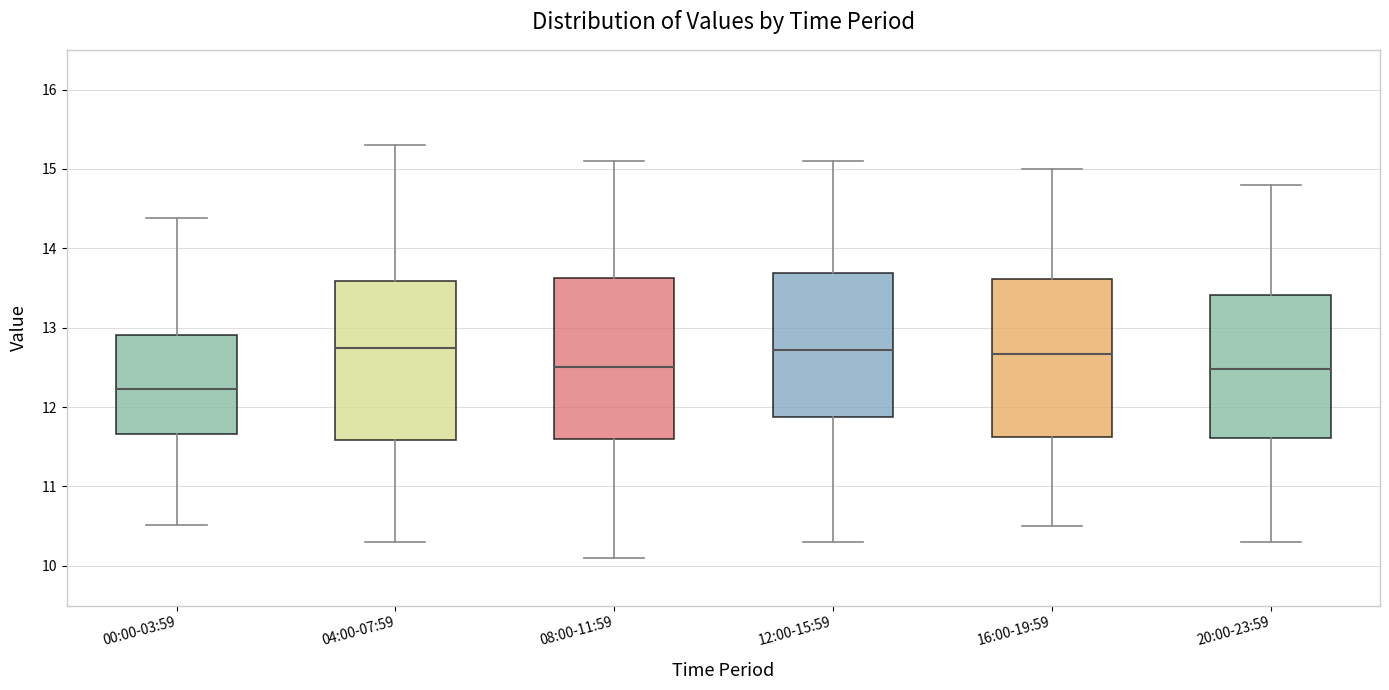

Which box's median line is the lowest?

00:00-03:59